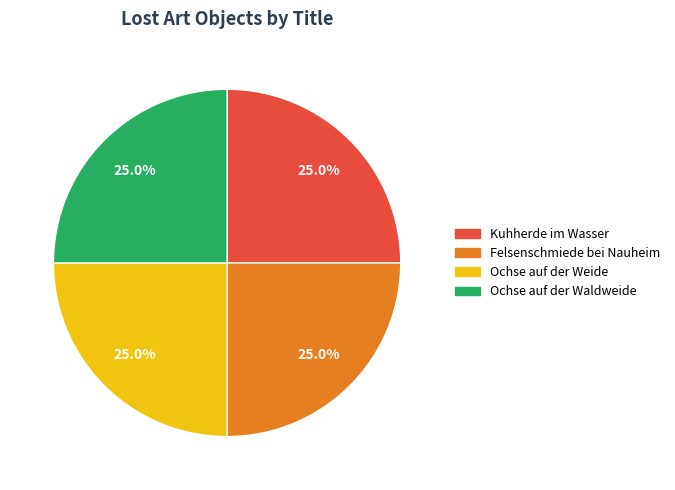

Is there any slice that represents more than half of the pie?

No